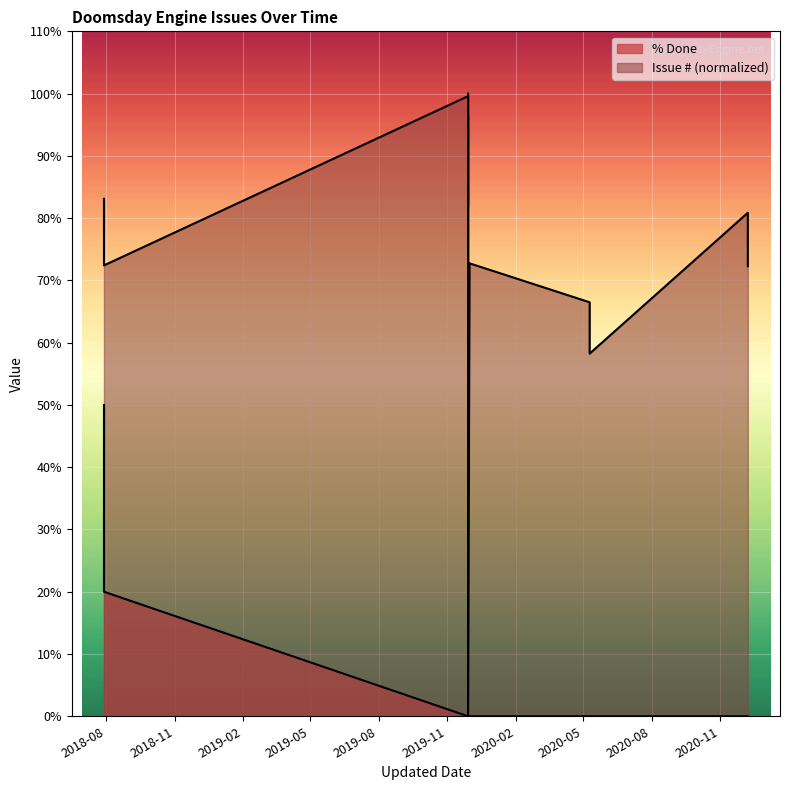

True or false: % Done and Issue # intersect in this chart.

False